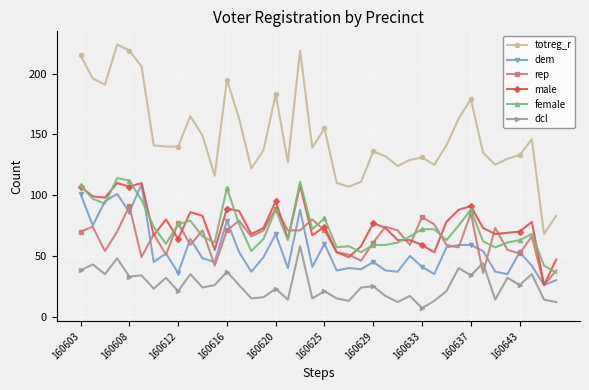

True or false: totreg_r and rep intersect in this chart.

False